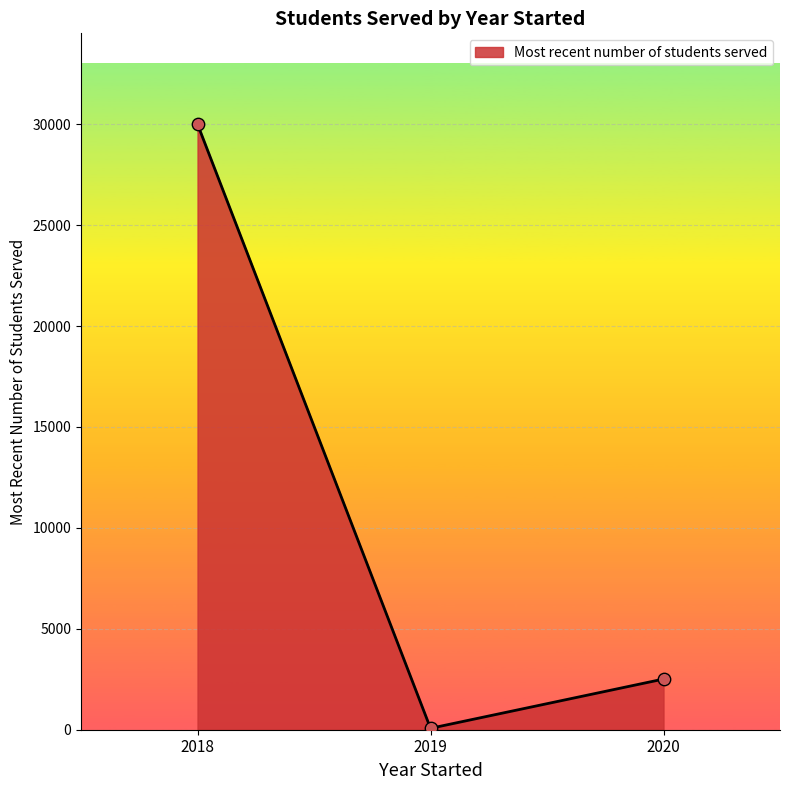

Approximately how many times larger is the value at 2018 compared to 2020?

12.0